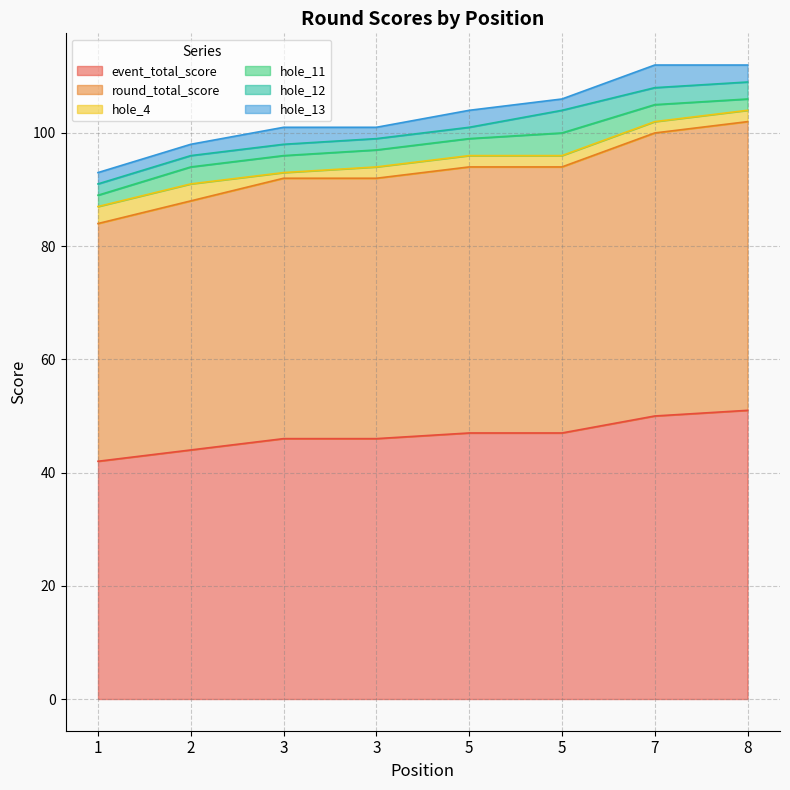

What is the difference between the hole_13 values at 1 and 8?

1